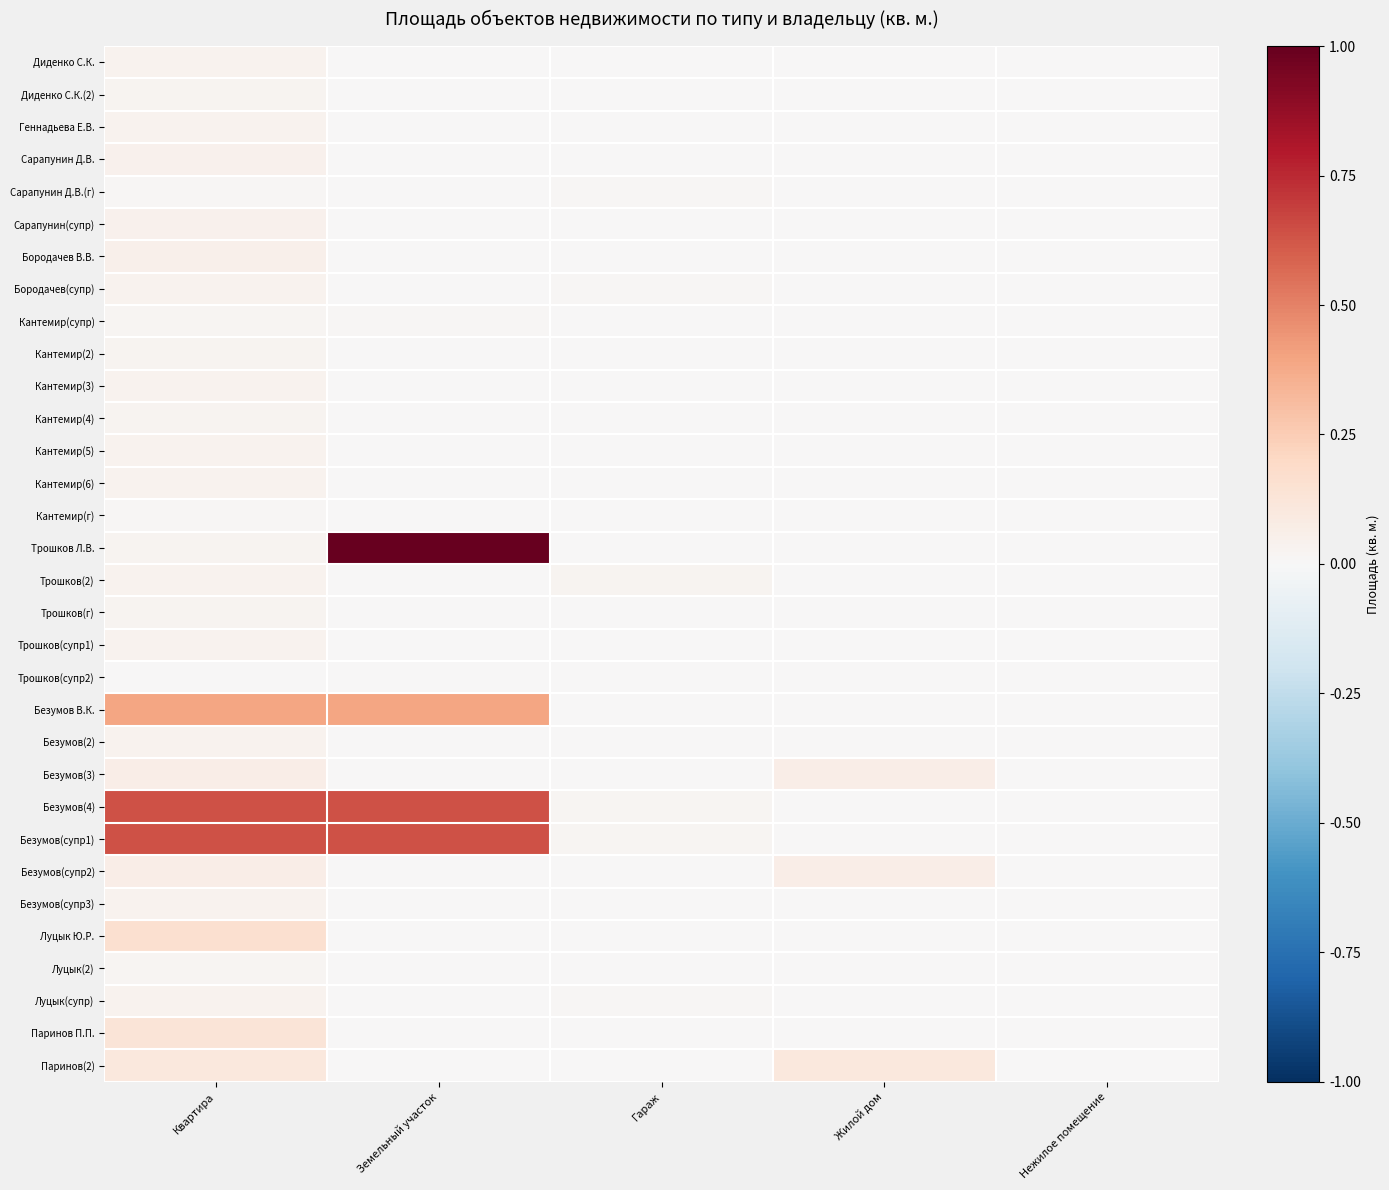

How many data points does each series have?

5